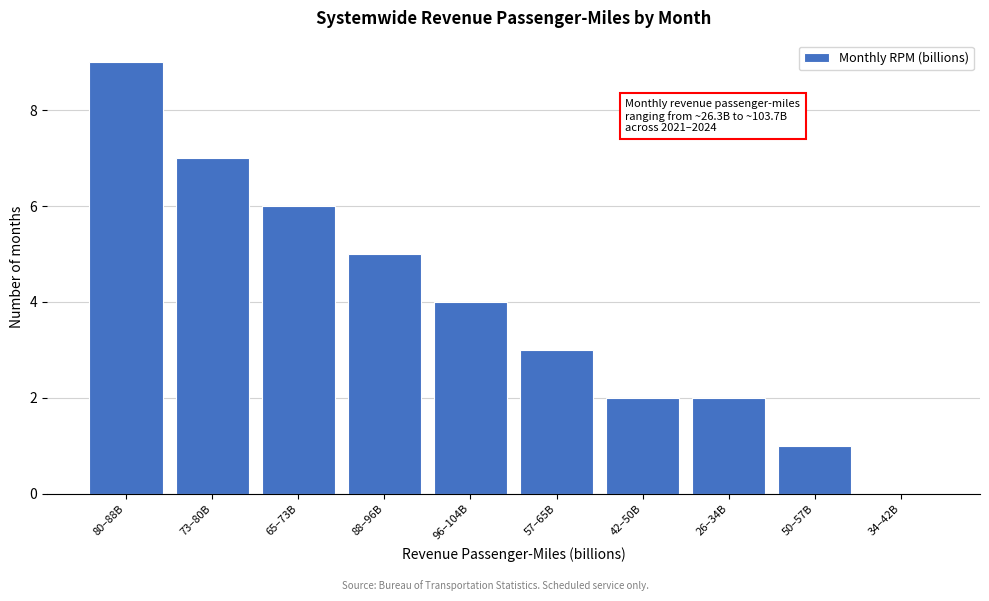

Reading left to right, transcribe all the data shown in this chart.

80–88B=9	73–80B=7	65–73B=6	88–96B=5	96–104B=4	57–65B=3	42–50B=2	26–34B=2	50–57B=1	34–42B=0